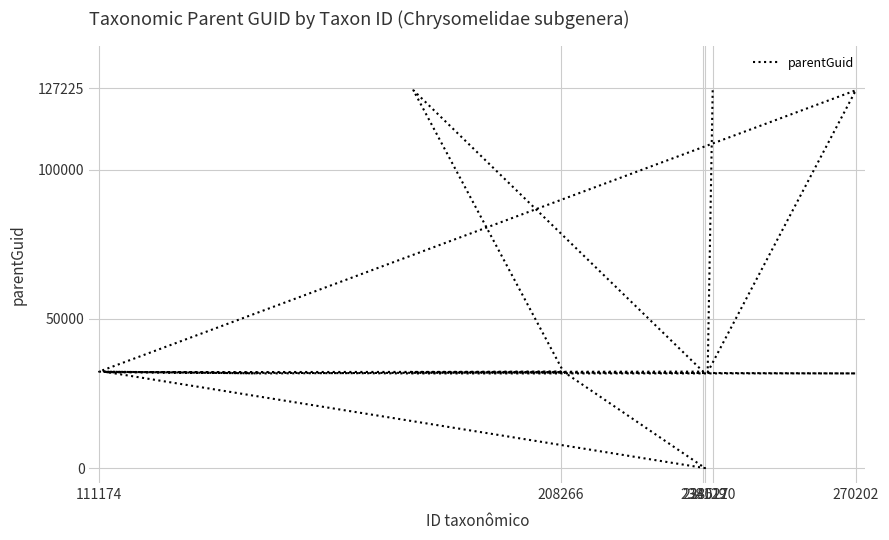

What is the sum of all values?

829250